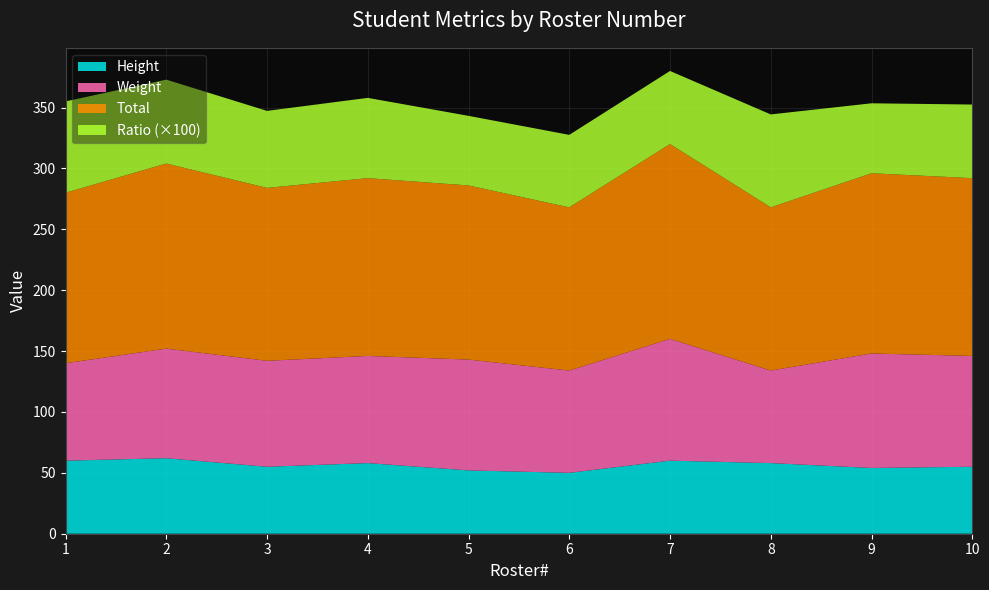

Reading left to right, list all the values displayed in this chart.

Height: 60.0	62.0	55.0	58.0	52.0	50.0	60.0	58.0	54.0	55.0
Weight: 80.0	90.0	87.0	88.0	91.0	84.0	100.0	76.0	94.0	91.0
Total: 140.0	152.0	142.0	146.0	143.0	134.0	160.0	134.0	148.0	146.0
Ratio: 0.8	0.7	0.6	0.7	0.6	0.6	0.6	0.8	0.6	0.6